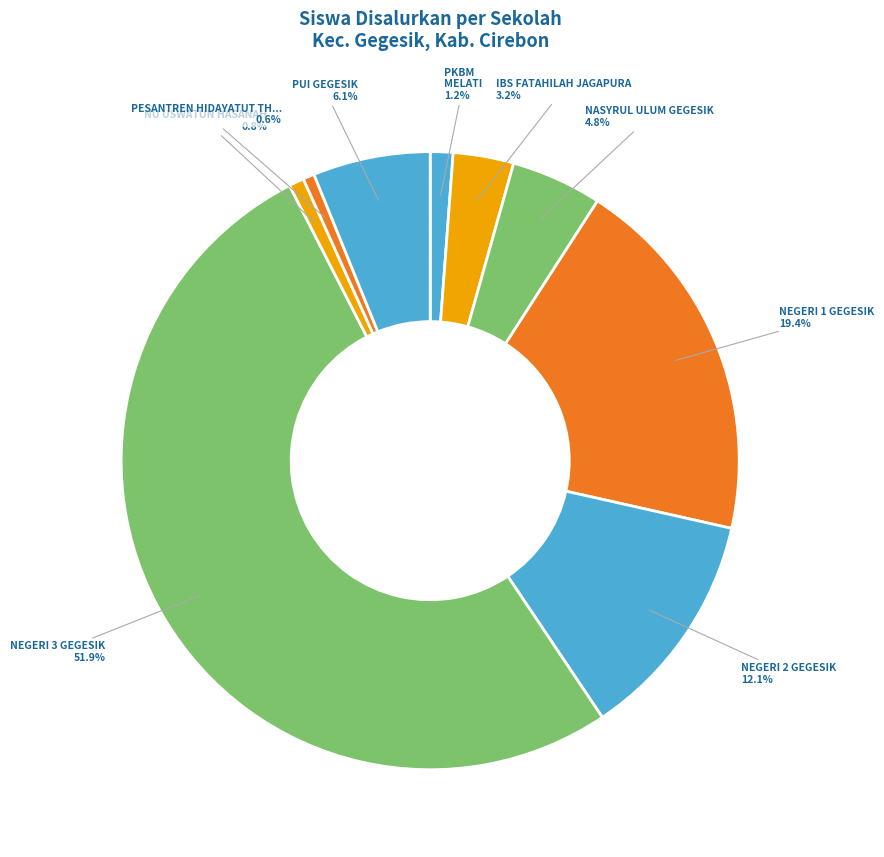

How many slices are in this pie chart?

9